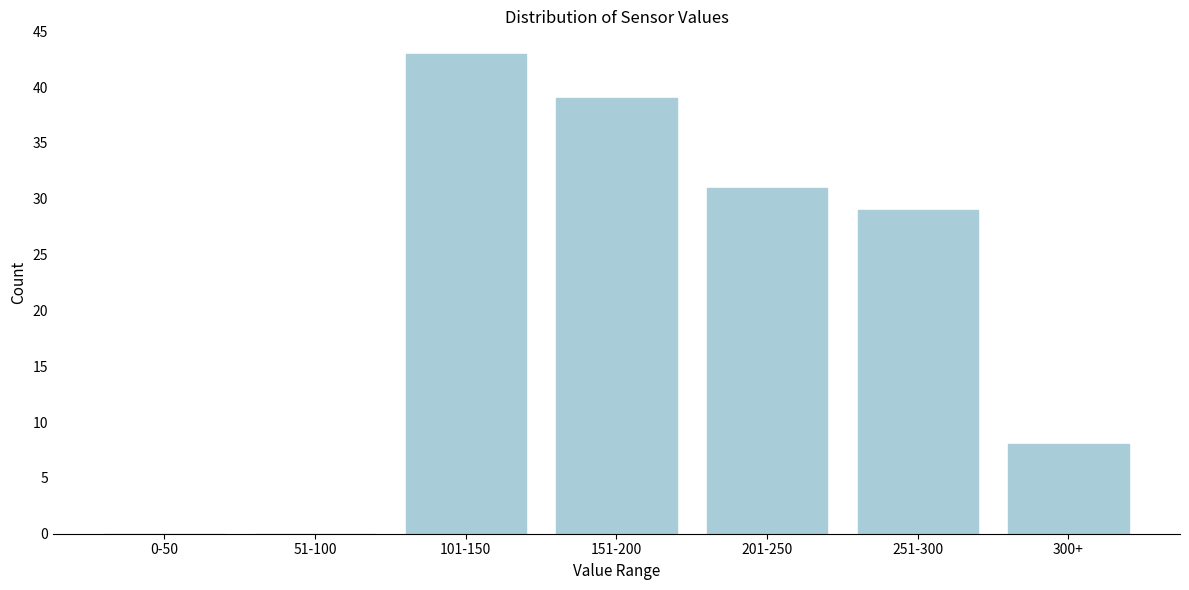

Reading right to left, what are all the values shown in this chart?

300+=8	251-300=29	201-250=31	151-200=39	101-150=43	51-100=0	0-50=0